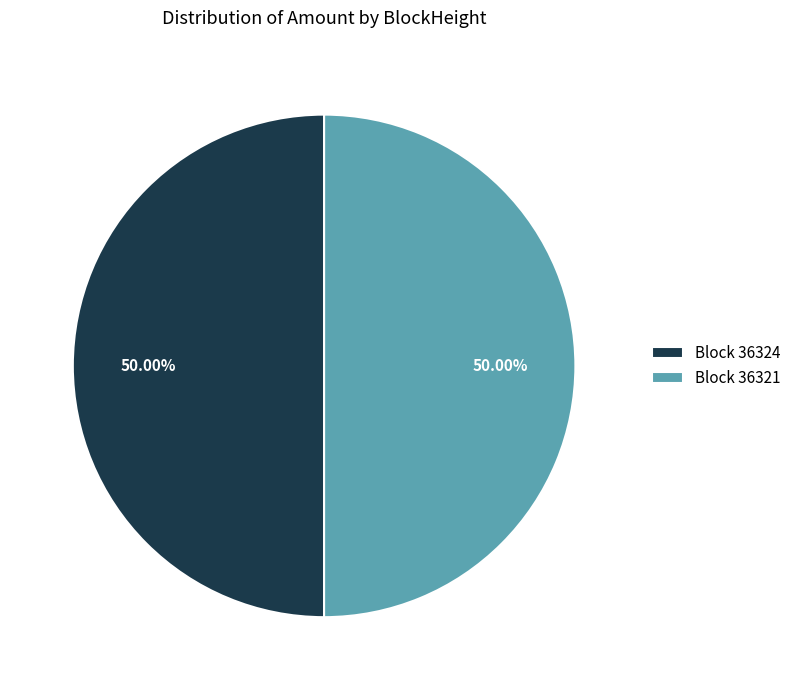

Approximately how many times larger is the value at Block 36324 compared to Block 36321?

1.0